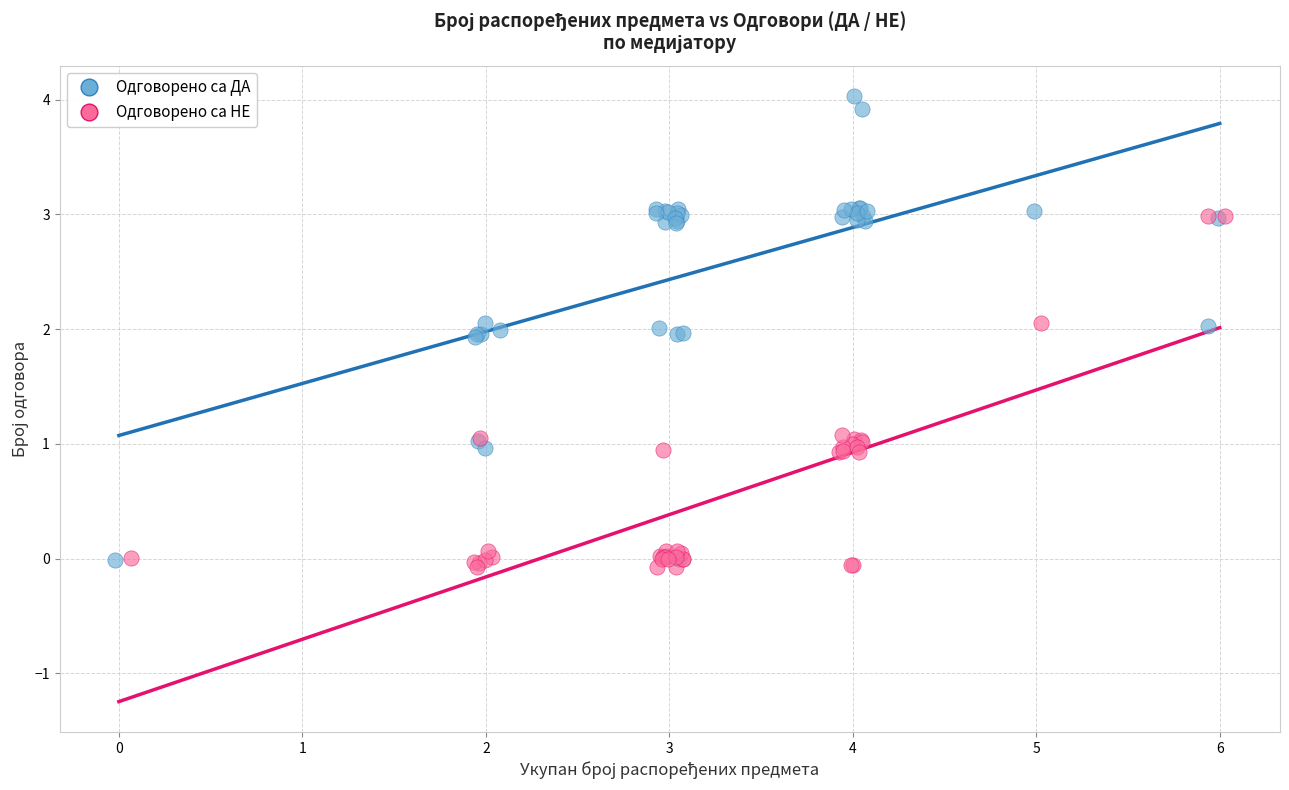

Which series contains the highest Y value?

Одговорено са ДА